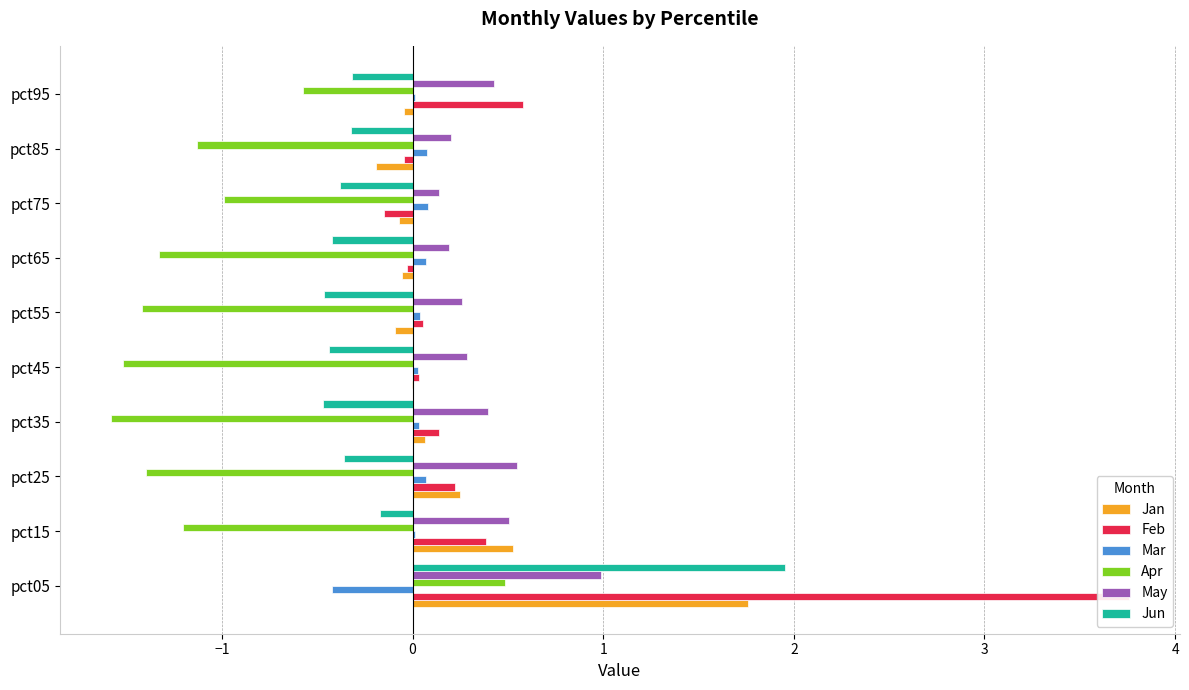

What is the sum of all Feb values?

4.9